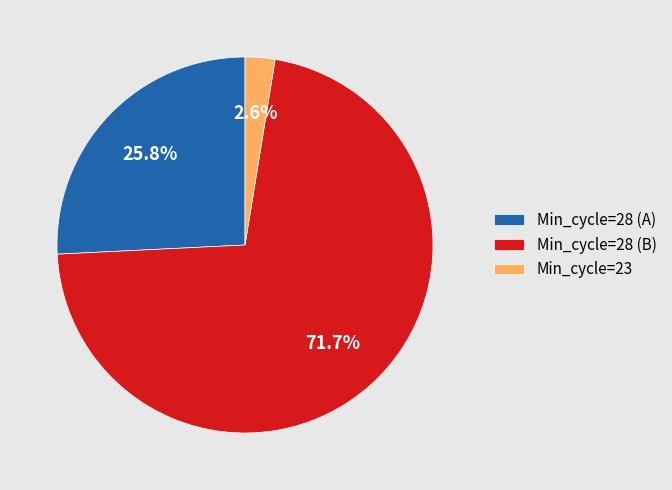

Which category has the biggest portion of the pie?

Min_cycle=28 (B)